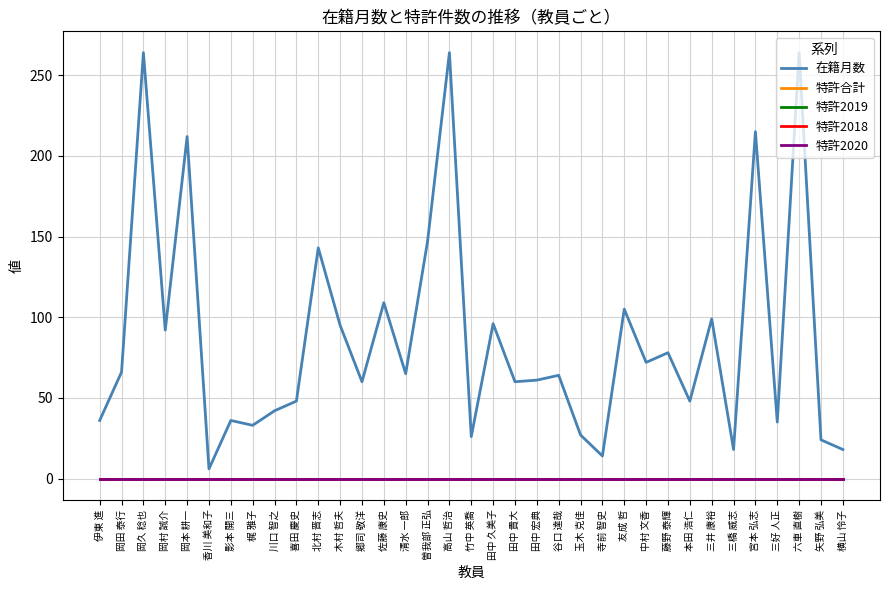

What is the sum of all 在籍月数 values?

3042